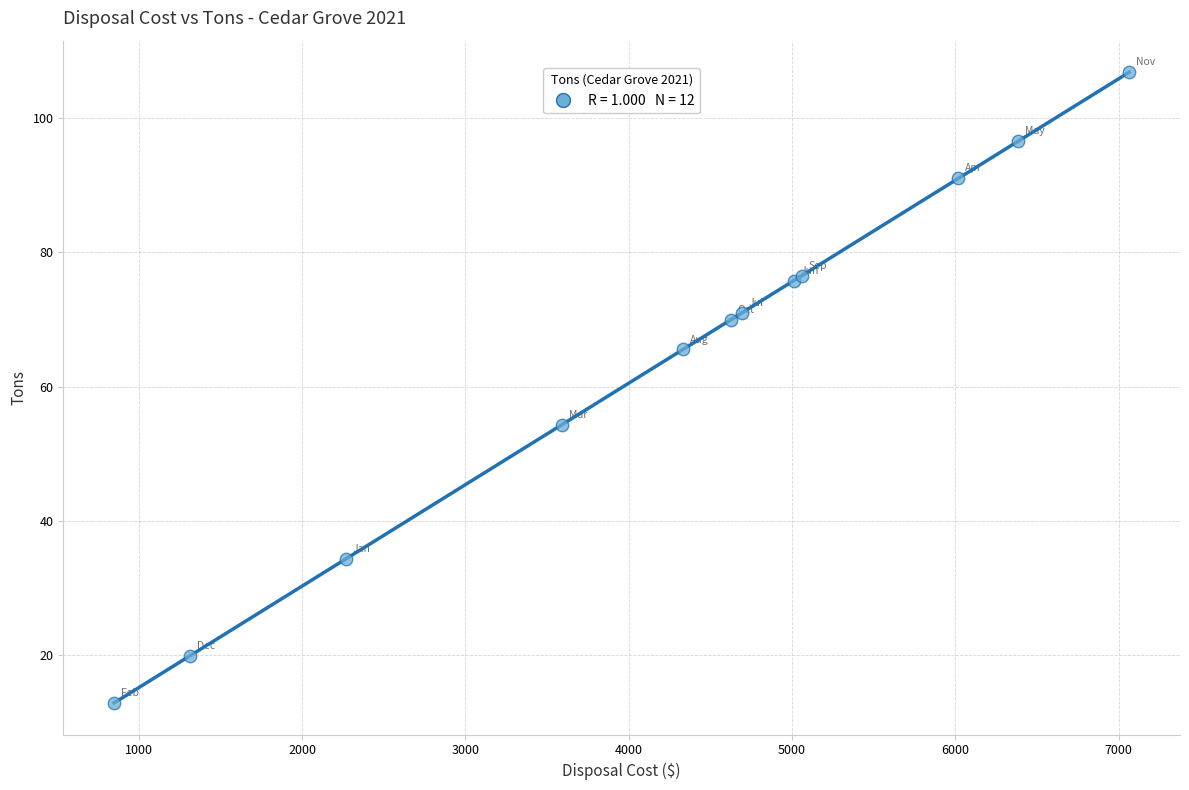

What Y value in the scatter plot is closest to 59?

54.3